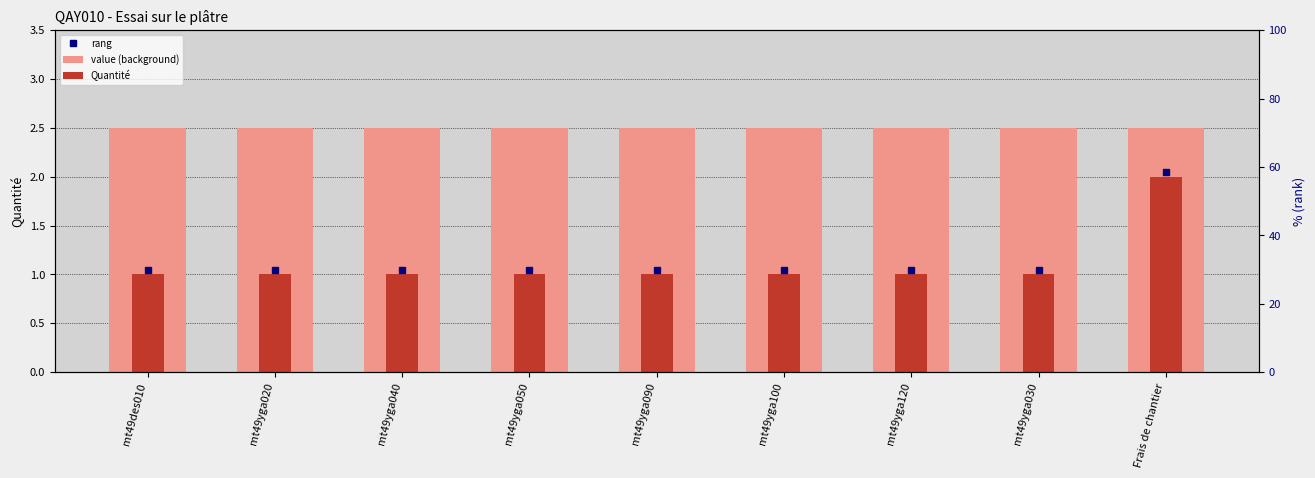

What position from the left is Frais de chantier?

9